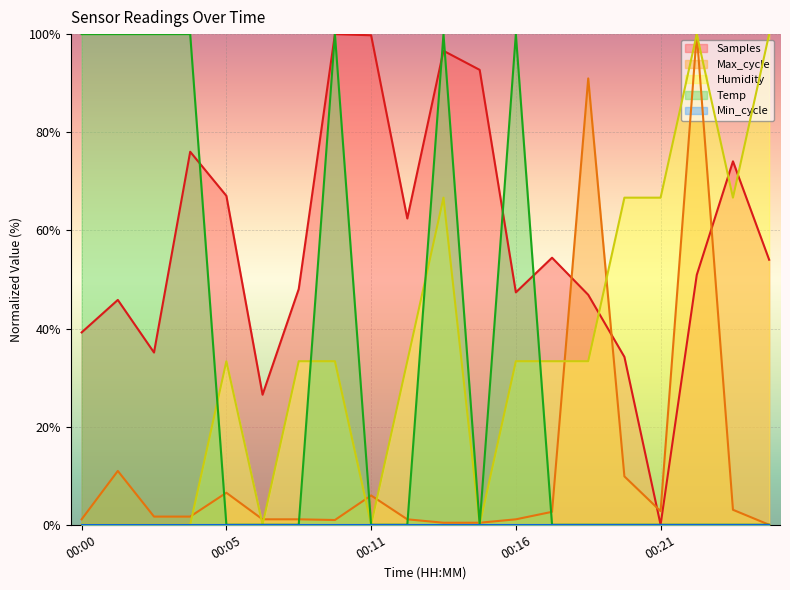

True or false: Max_cycle and Samples intersect in this chart.

True